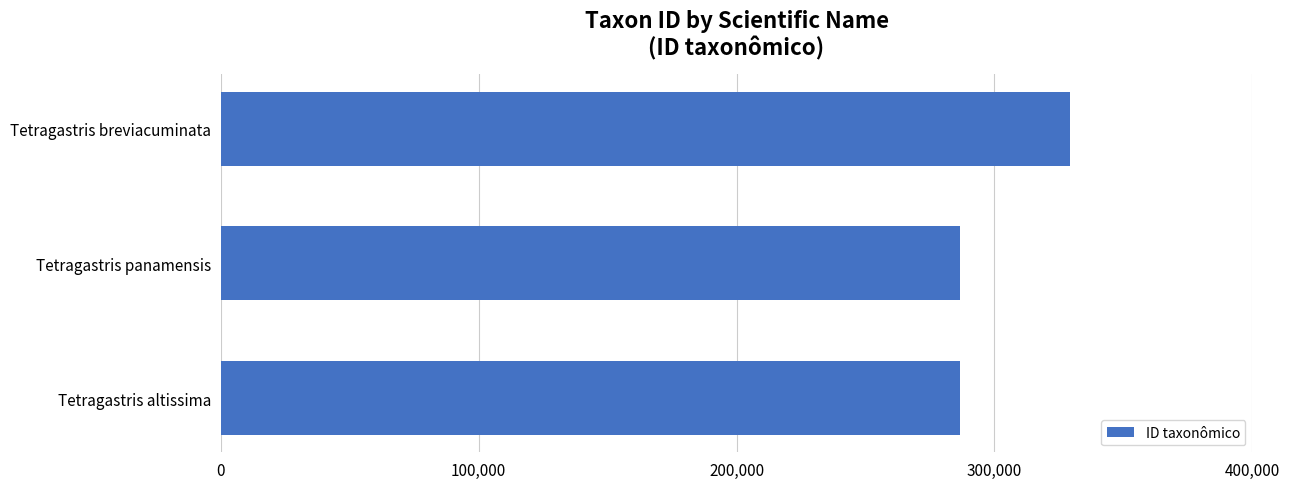

What is the label of the 1st bar from the bottom?

Tetragastris altissima